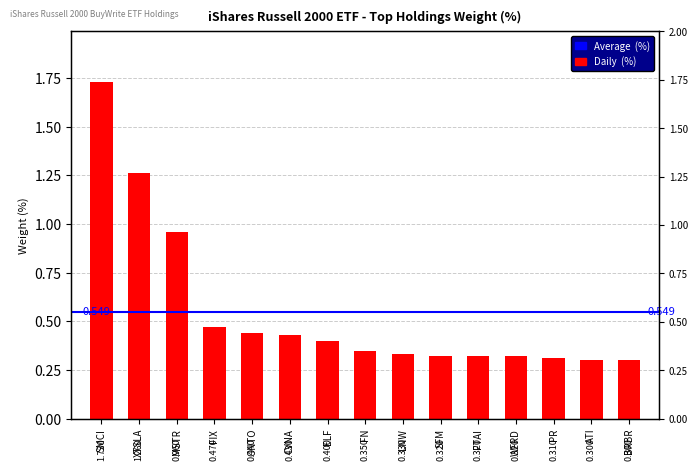

What is the difference between the values at FN and FIX?

0.1